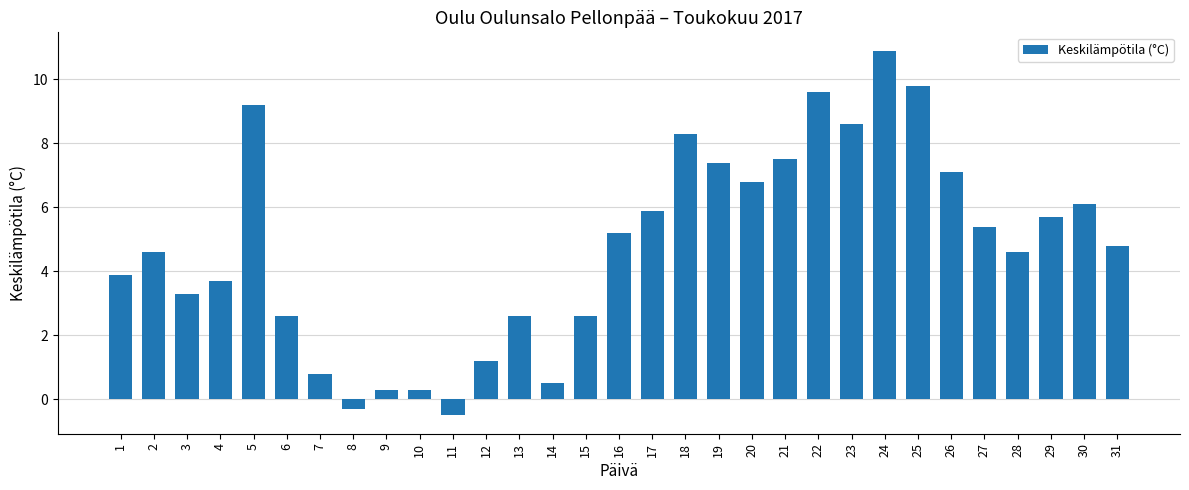

What is the difference between the values at 19 and 8?

7.7